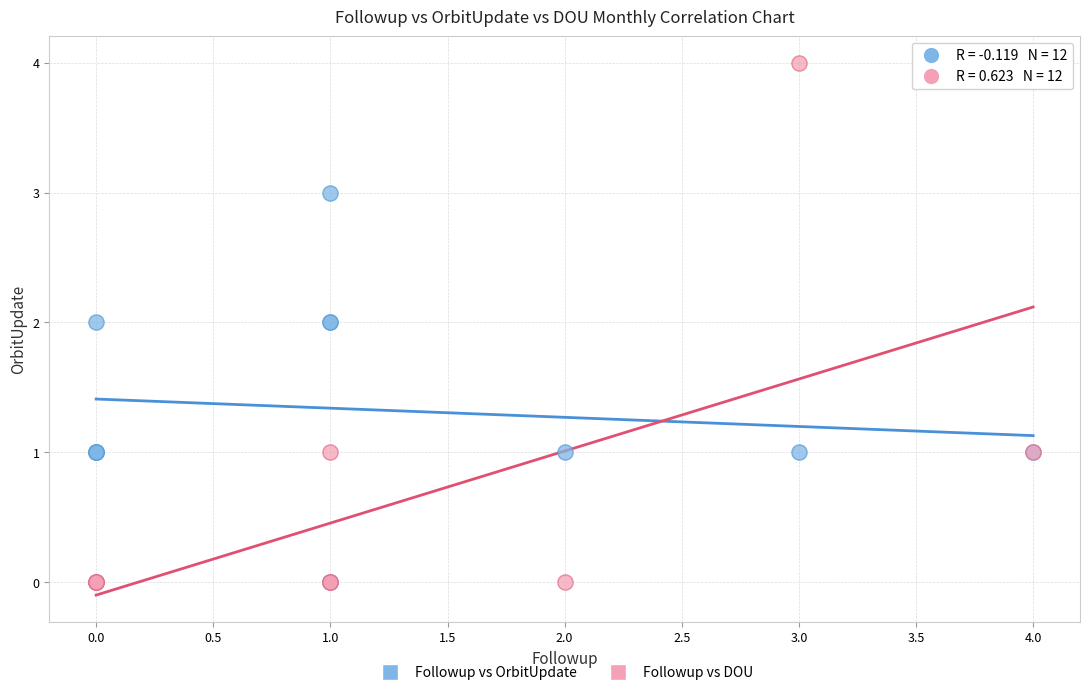

What are all the series names shown in the legend?

Followup vs OrbitUpdate, Followup vs DOU